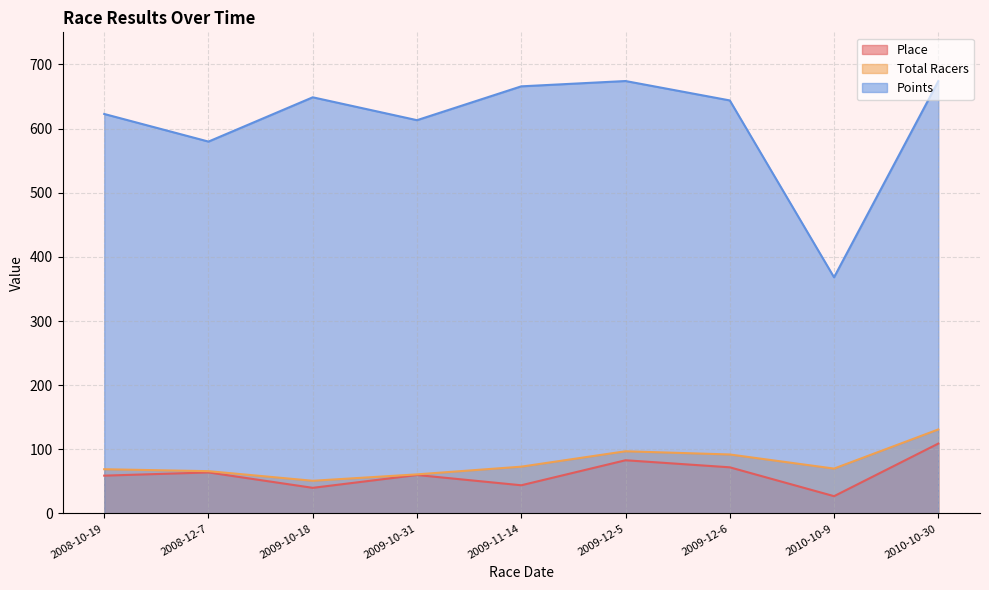

Reading right to left, what are all the values shown in this chart?

Place: 109.0	27.0	72.0	83.0	44.0	60.0	40.0	64.0	59.0
Total Racers: 131.0	70.0	92.0	97.0	73.0	61.0	51.0	66.0	69.0
Points: 673.9	368.1	643.9	674.1	665.8	613.1	648.7	579.7	622.8